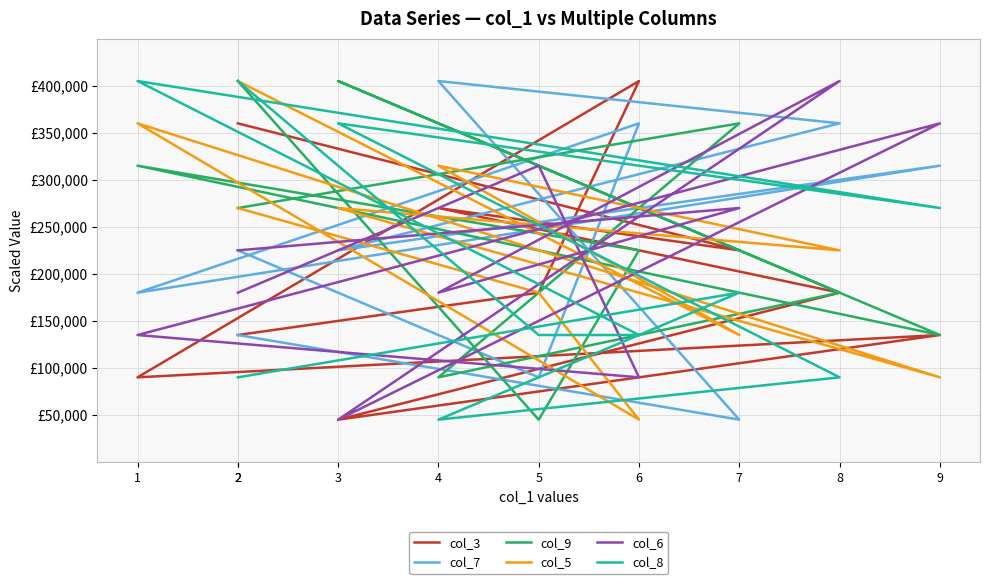

Is it true that col_6 equals 106093 at 2?

False